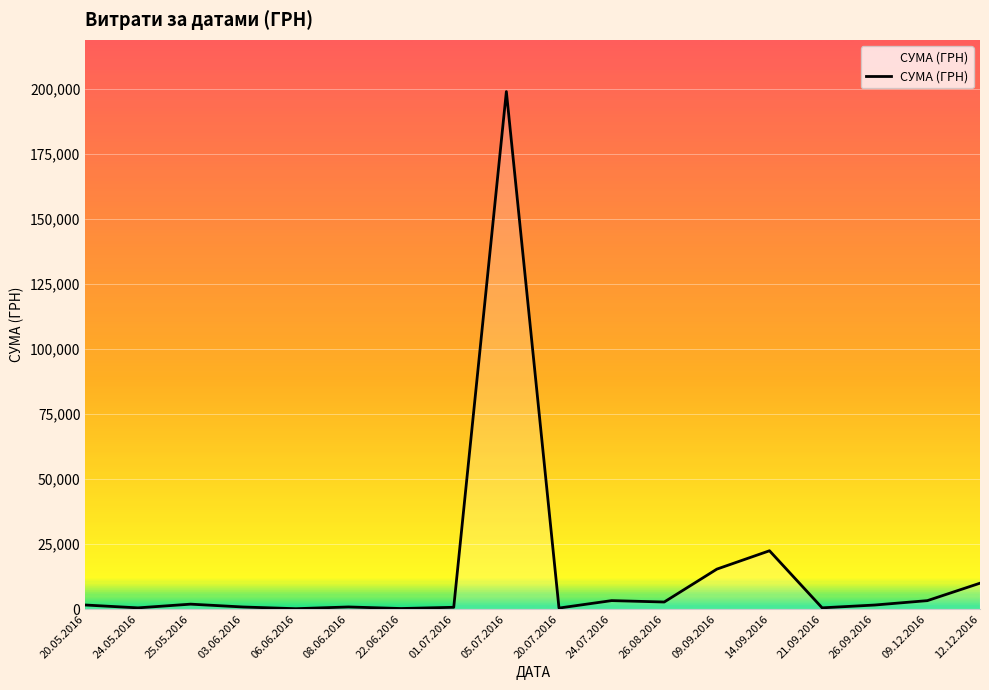

What is the difference between the maximum and minimum values?

198880.0